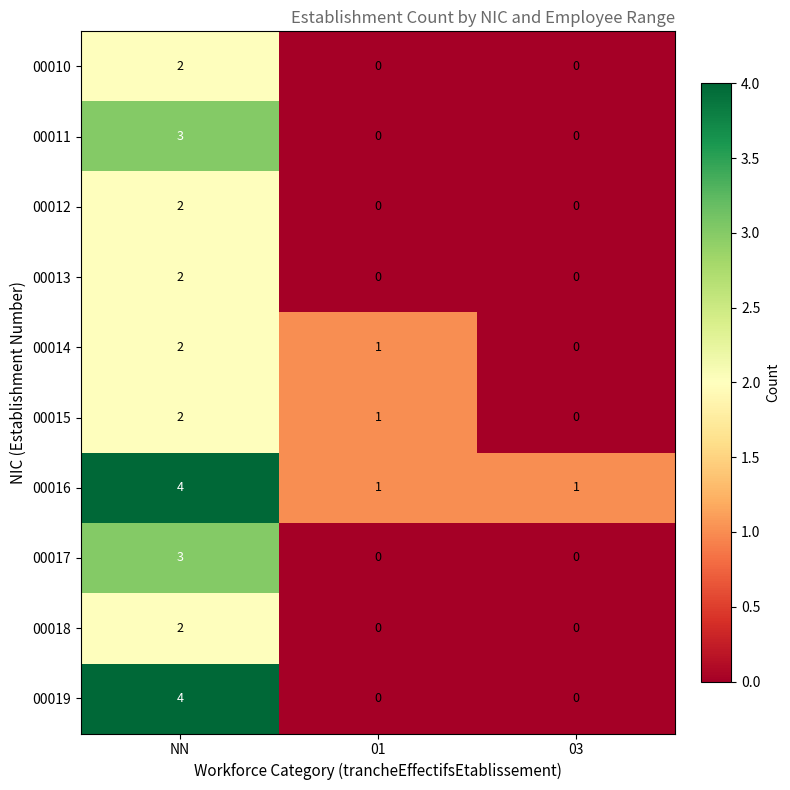

What is the spread (max minus min) of values at 03?

1